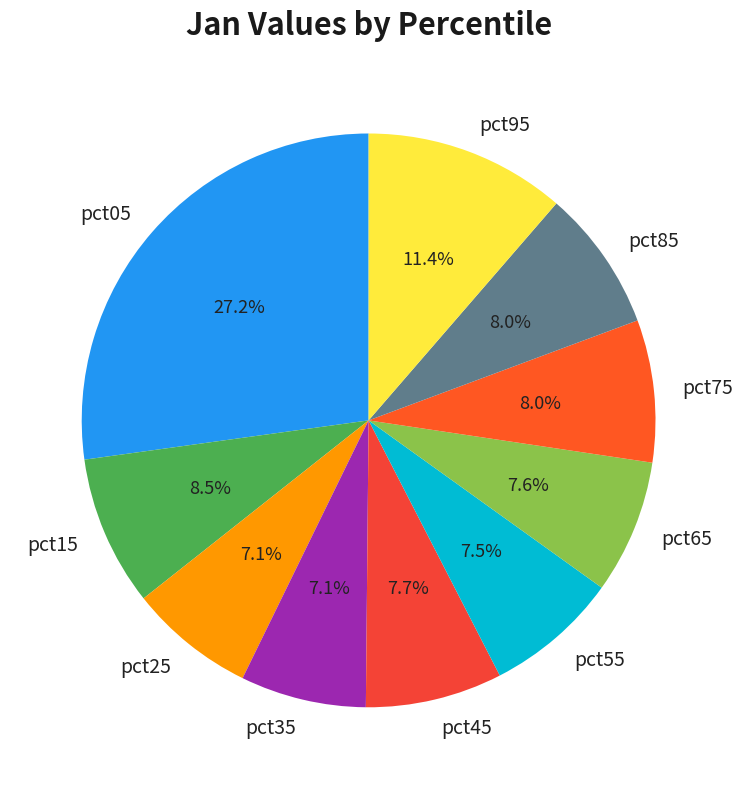

How much of the chart is everything except pct45?

92.3%